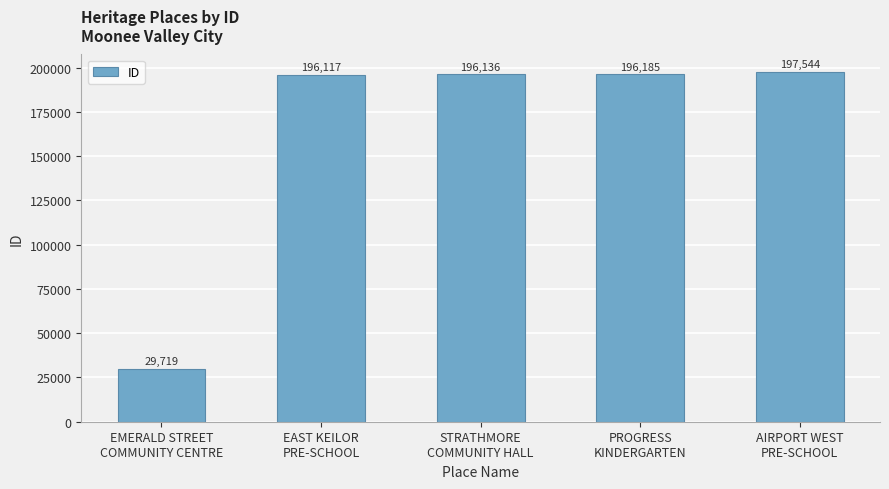

What is the average value?

163140